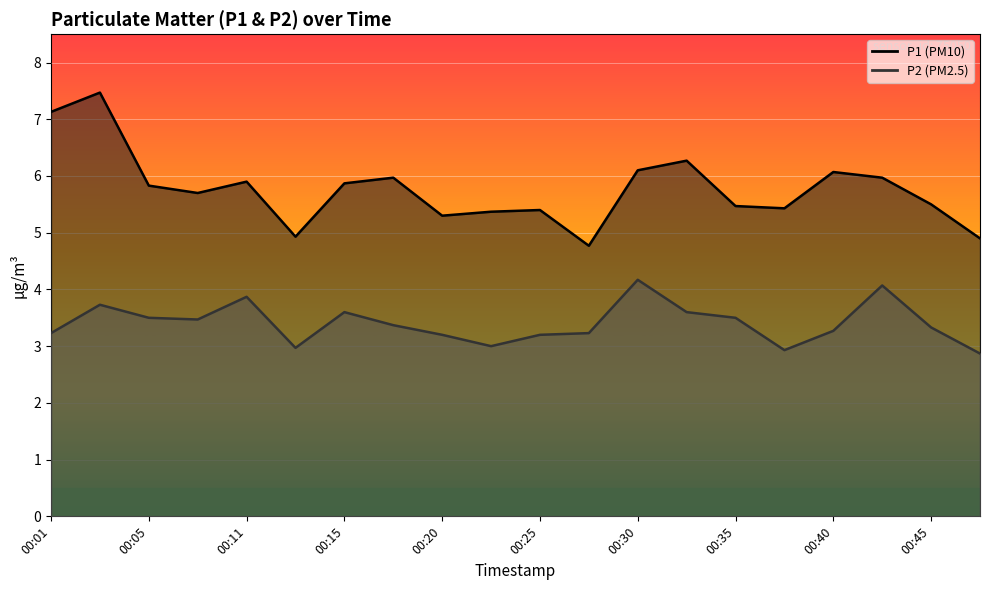

Does the chart display data point markers on the line(s)?

No